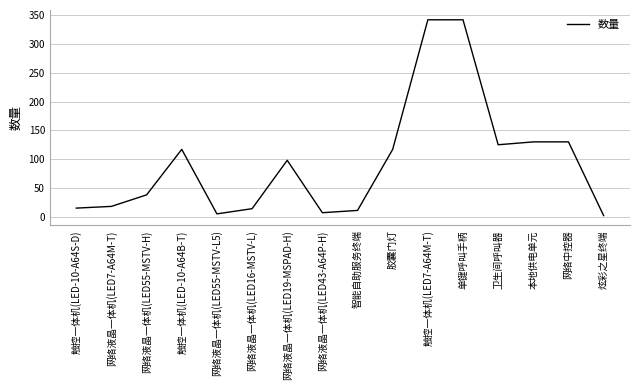

What is the greatest value displayed?

342